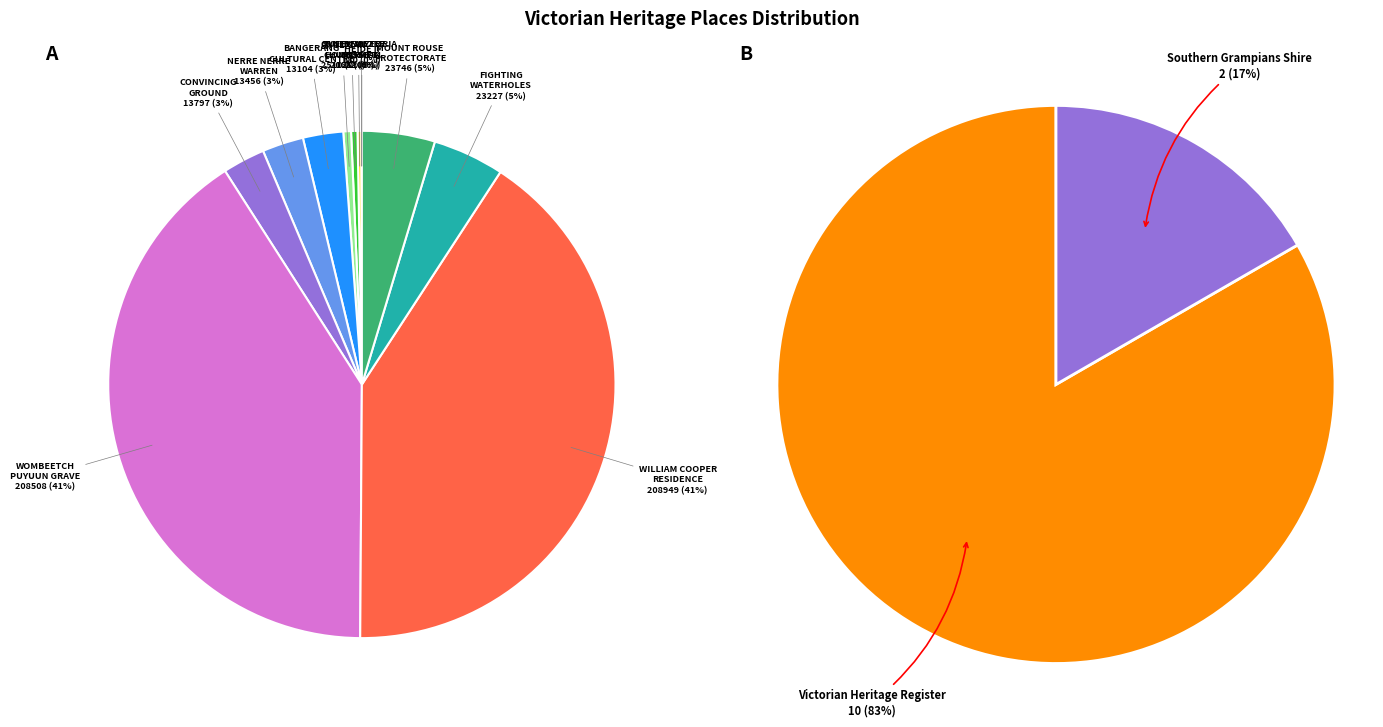

How much of the chart is everything except QUEEN VICTORIA MARKET?

99.8%